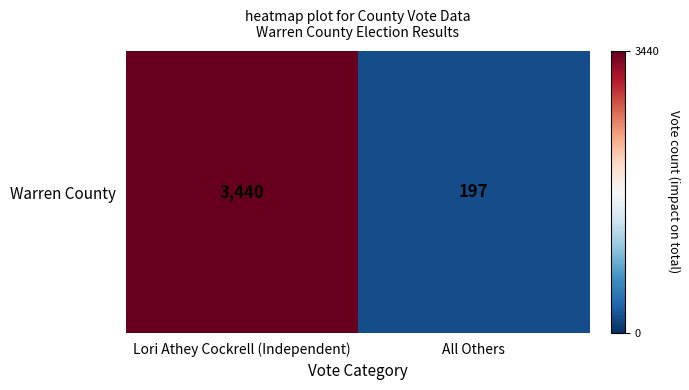

How many values are between 197 and 3440?

2